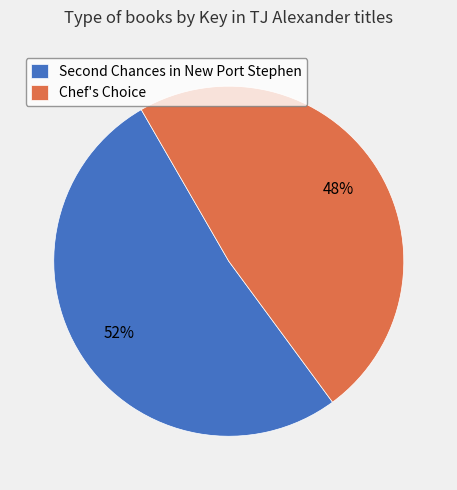

Which category has the biggest portion of the pie?

Second Chances in New Port Stephen